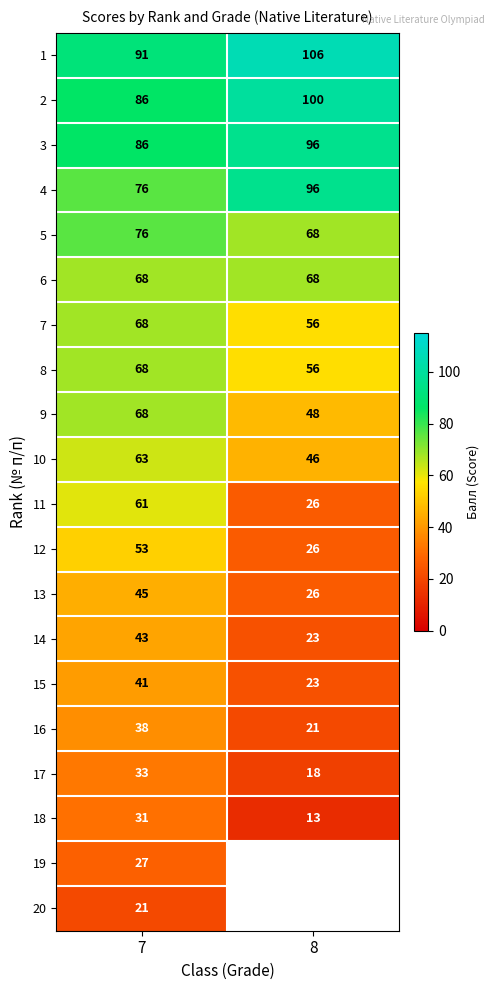

At which label does 10 reach its peak?

7